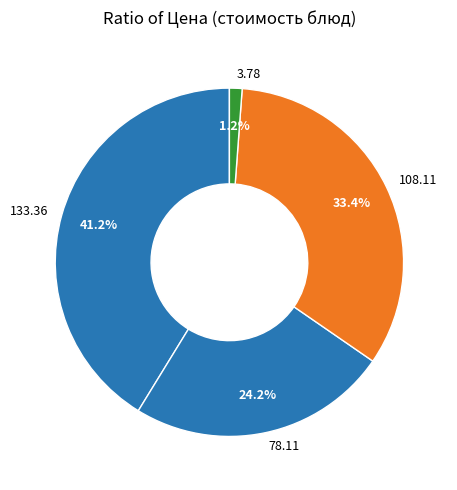

Which has a higher value, 3.78 or 78.11?

78.11